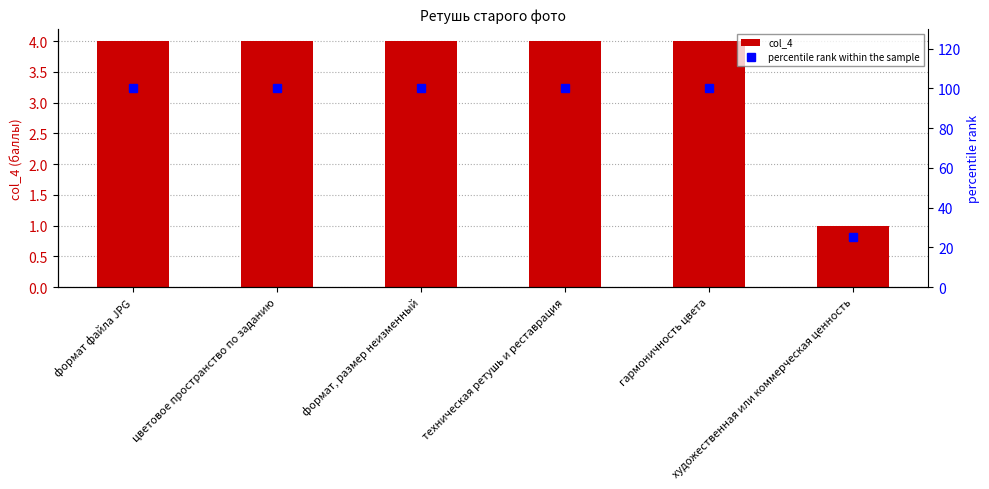

What is the label of the 3rd bar from the left?

формат, размер неизменный